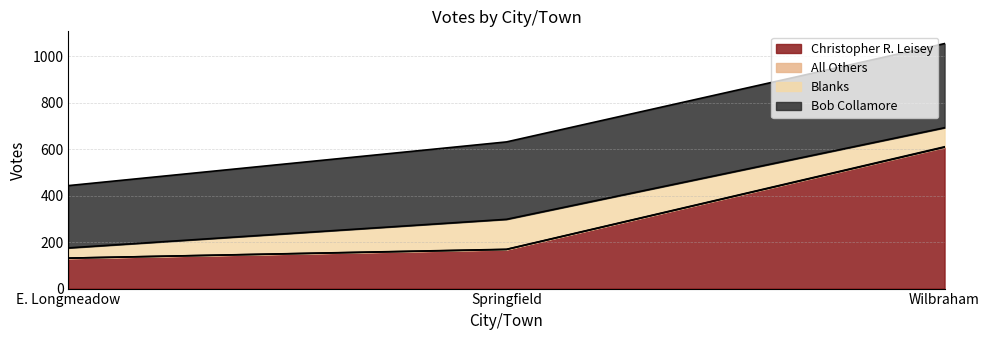

Does the chart display data point markers on the line(s)?

No